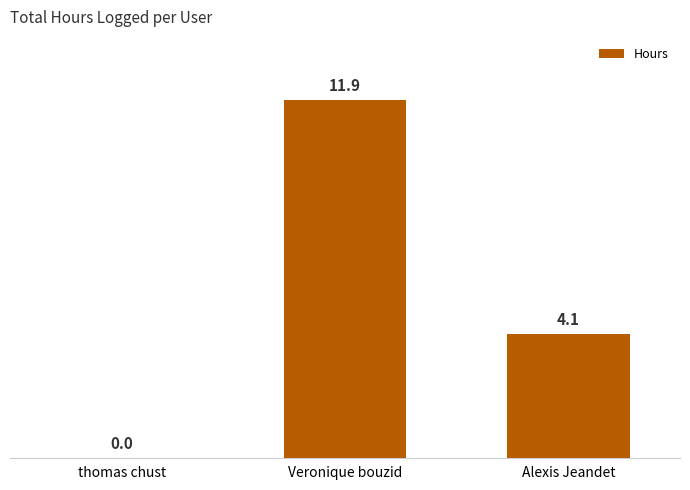

At which category does the chart reach its peak across all series?

Veronique bouzid